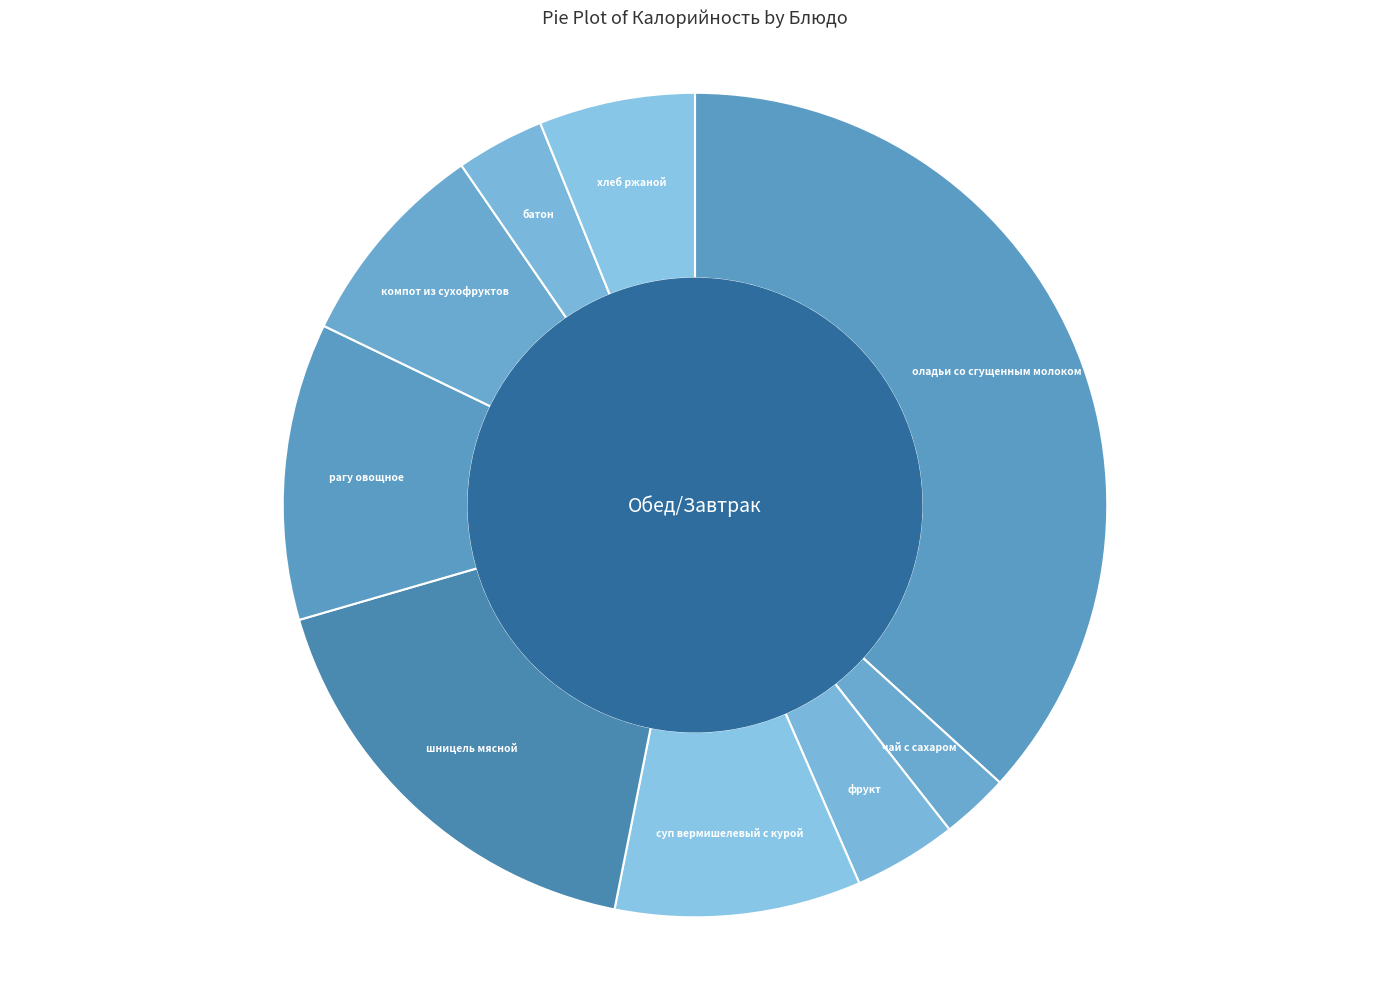

How many slices are in this pie chart?

9